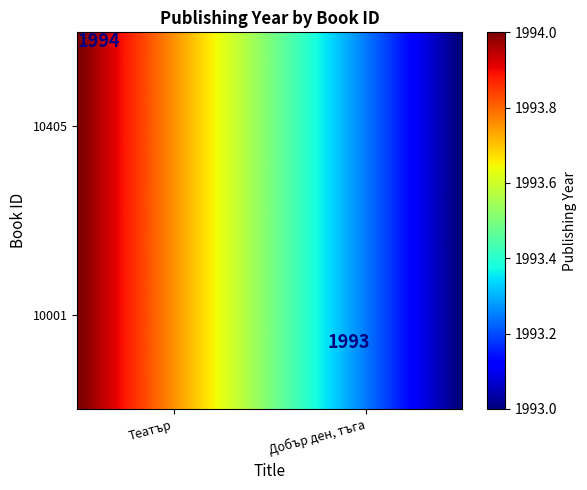

Count the number of categories in the chart.

40